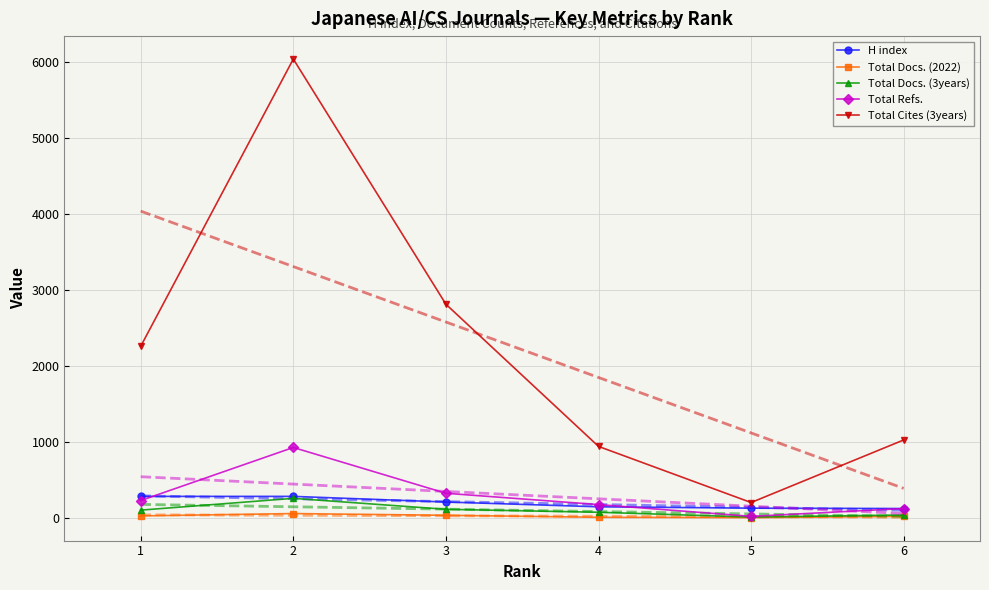

At which category is the sum across all series the highest?

2